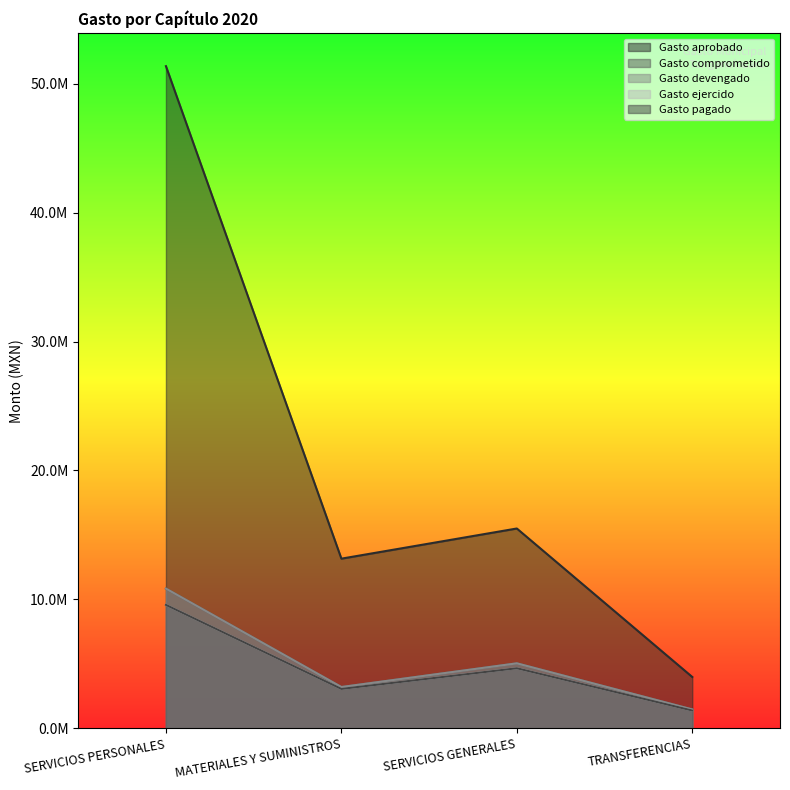

What is the label of the 4th point from the right?

SERVICIOS PERSONALES